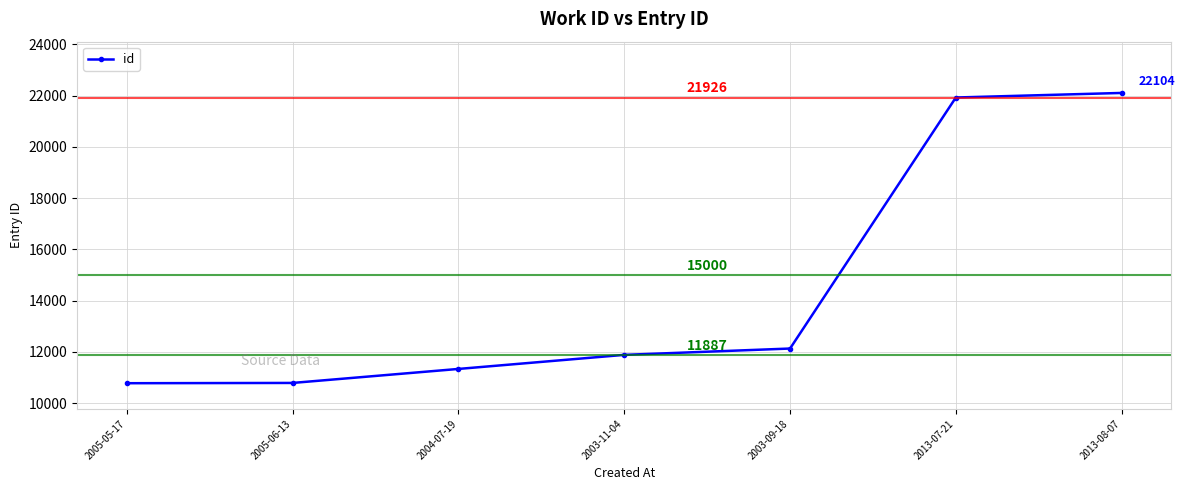

At which category does the chart reach its minimum across all series?

2005-05-17